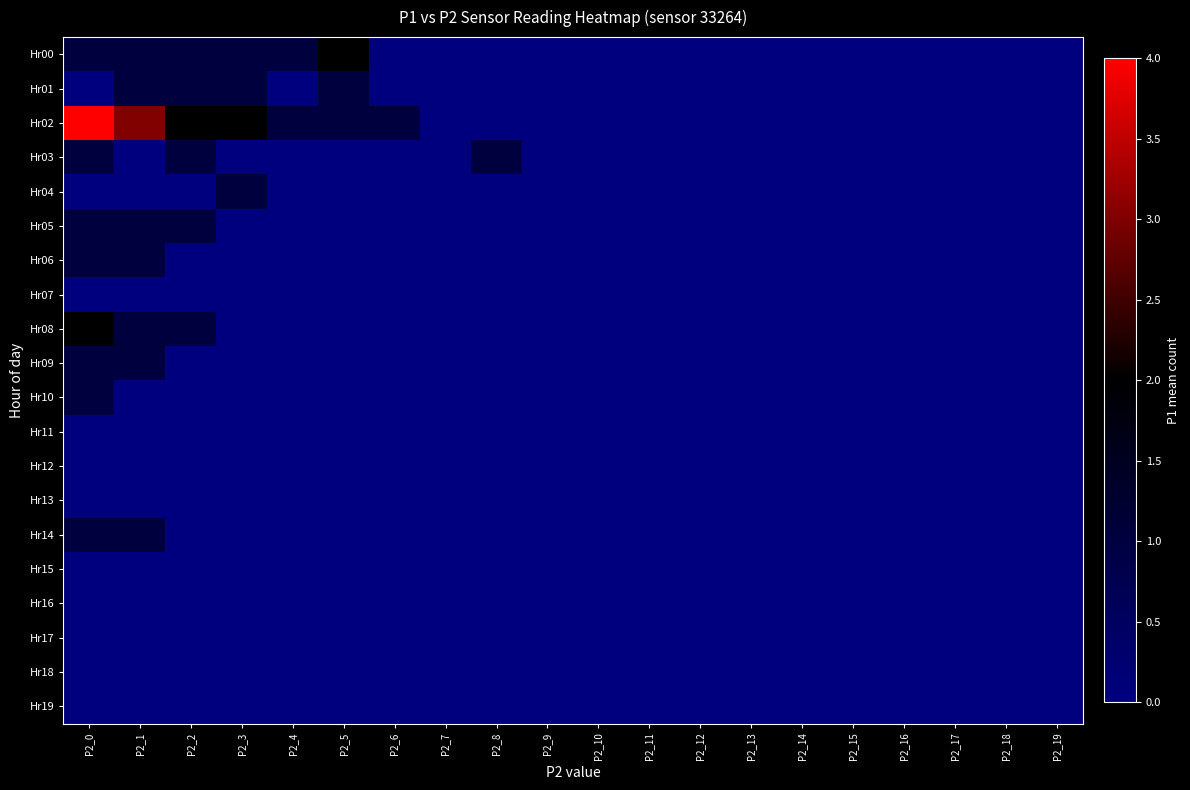

Which has a higher value, P2_9 or P2_11?

P2_9